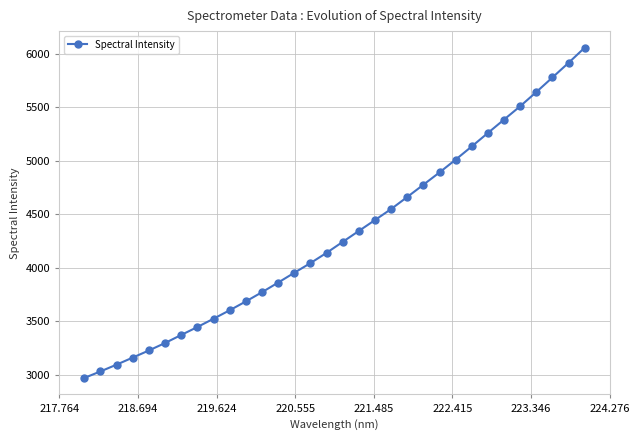

What is the value of the 32nd point from the left?

6056.2